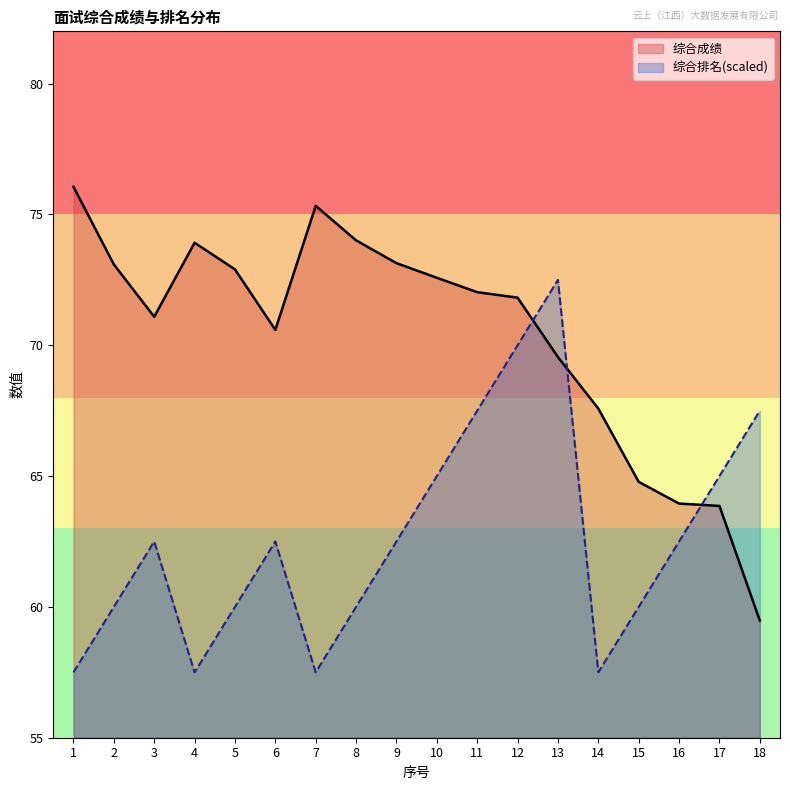

What is the value of the 综合成绩 point at the 15th from the left?

64.8